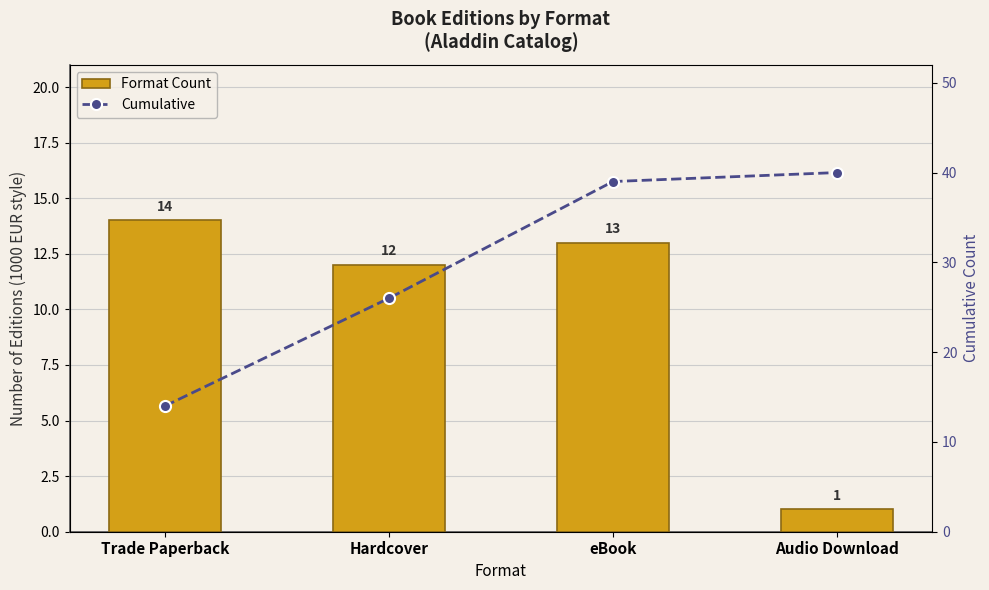

At Audio Download, list the series in order from largest to smallest.

Cumulative, Format Count